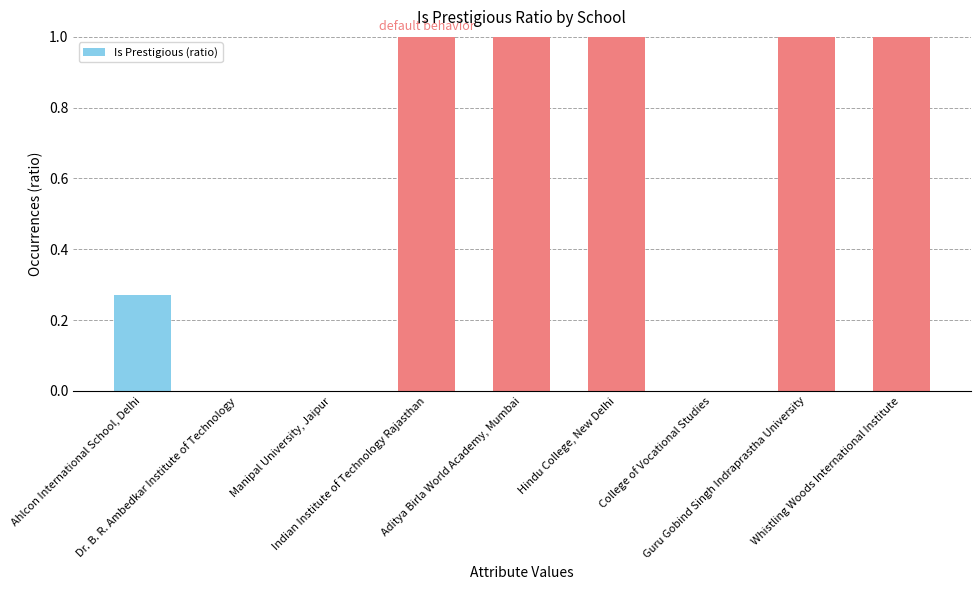

What is the sum of the values at Dr. B. R. Ambedkar Institute of Technology and Hindu College, New Delhi?

1.0